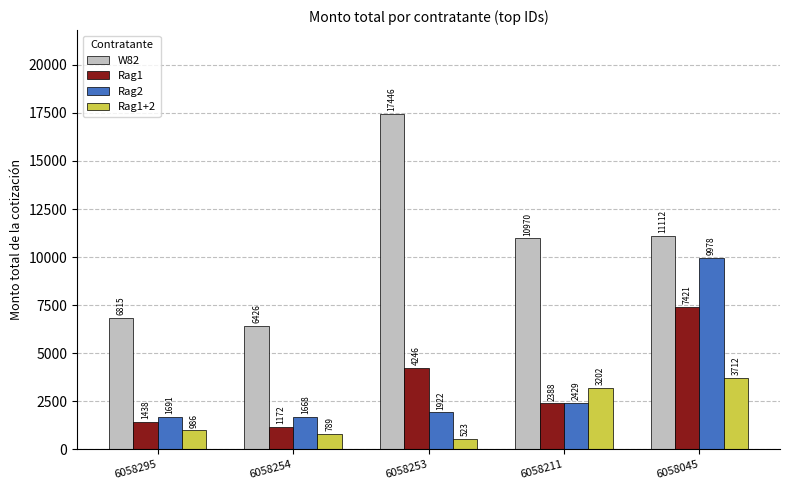

Where does the Rag2 series first go above 1922?

6058253